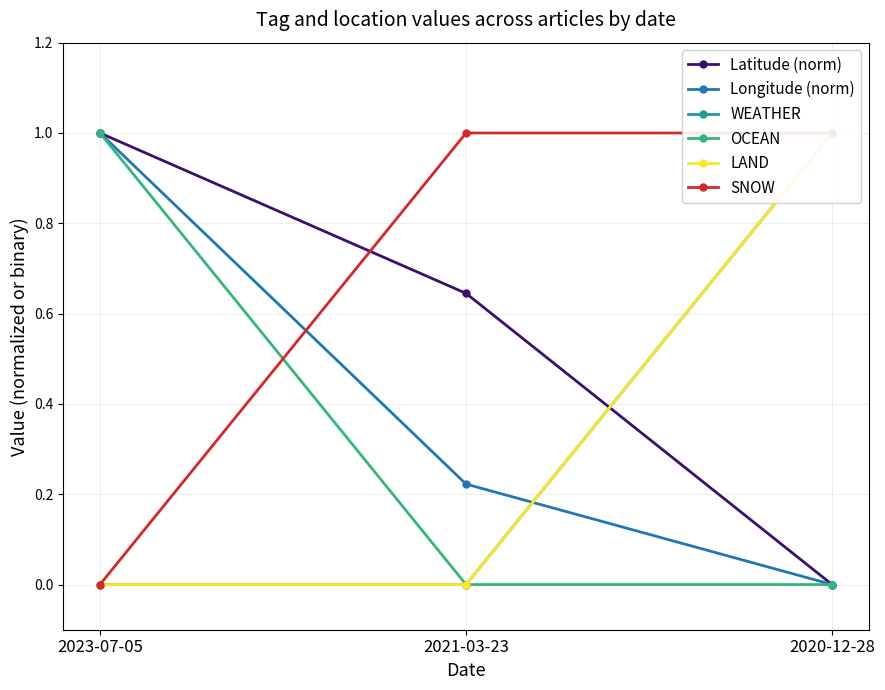

Reading left to right, list all the values displayed in this chart.

Latitude (norm): 2023-07-05=1.0	2021-03-23=0.6	2020-12-28=0.0
Longitude (norm): 2023-07-05=1.0	2021-03-23=0.2	2020-12-28=0.0
WEATHER: 2023-07-05=0.0	2021-03-23=0.0	2020-12-28=1.0
OCEAN: 2023-07-05=1.0	2021-03-23=0.0	2020-12-28=0.0
LAND: 2023-07-05=0.0	2021-03-23=0.0	2020-12-28=1.0
SNOW: 2023-07-05=0.0	2021-03-23=1.0	2020-12-28=1.0